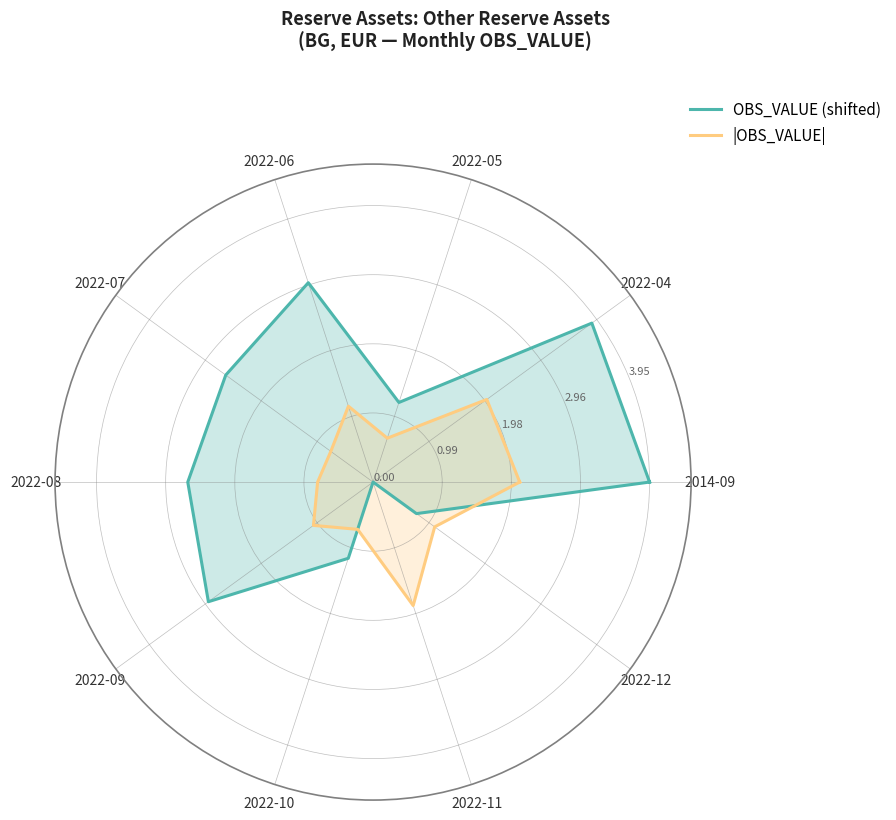

Where does the OBS_VALUE (shifted) series first go above 2?

2014-09